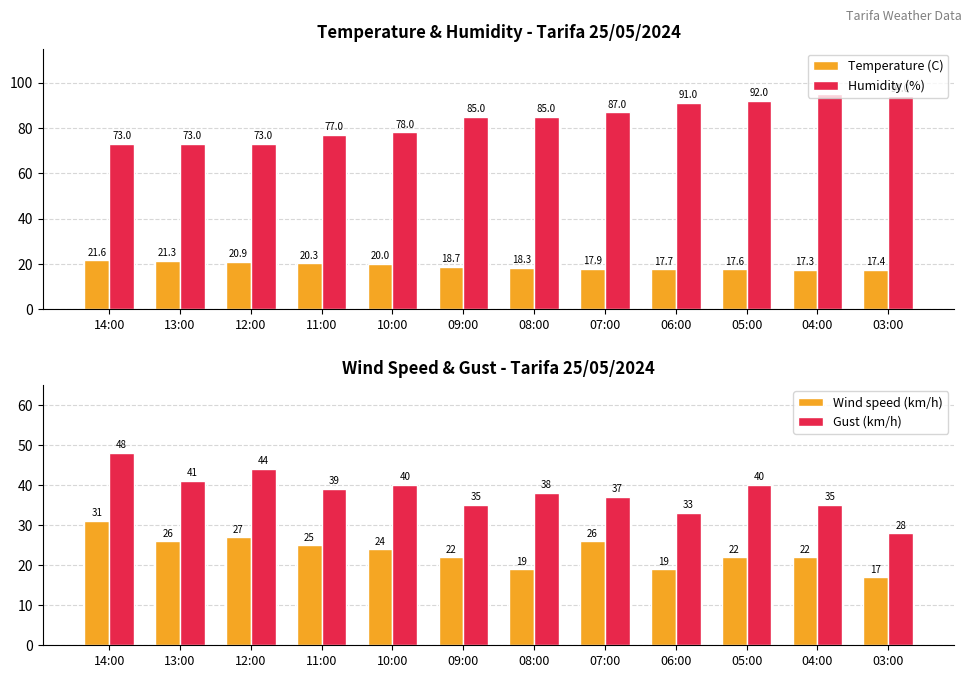

What position from the left is 14:00?

1